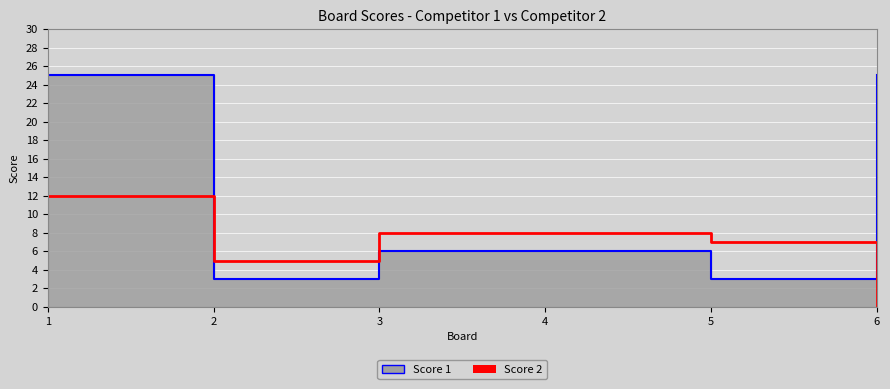

What is the sum of the Score 2 values at 4 and 6?

8